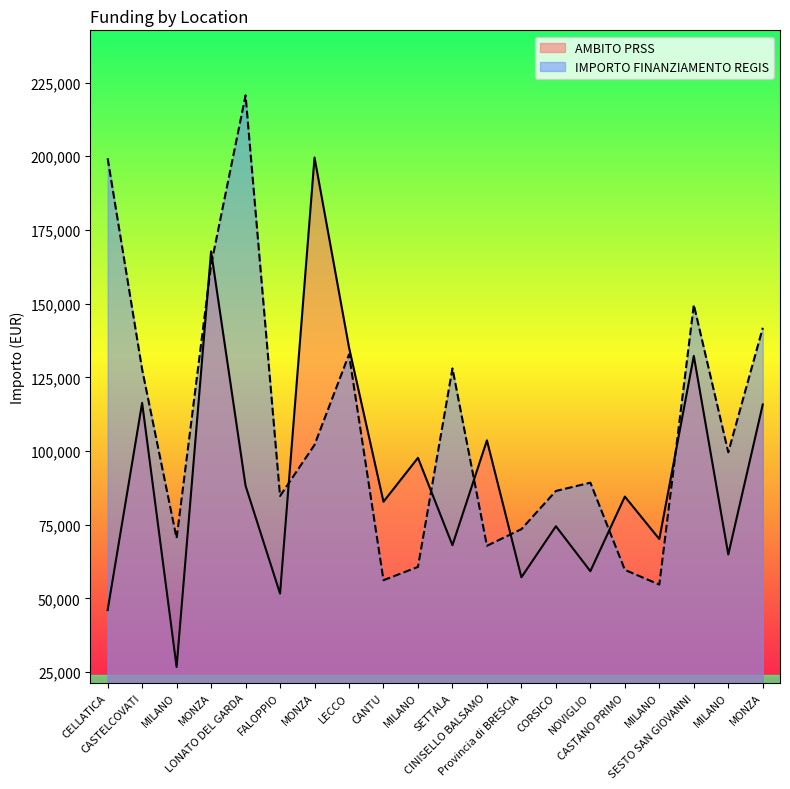

What is the difference between the AMBITO PRSS values at MILANO and MILANO?

32808.3